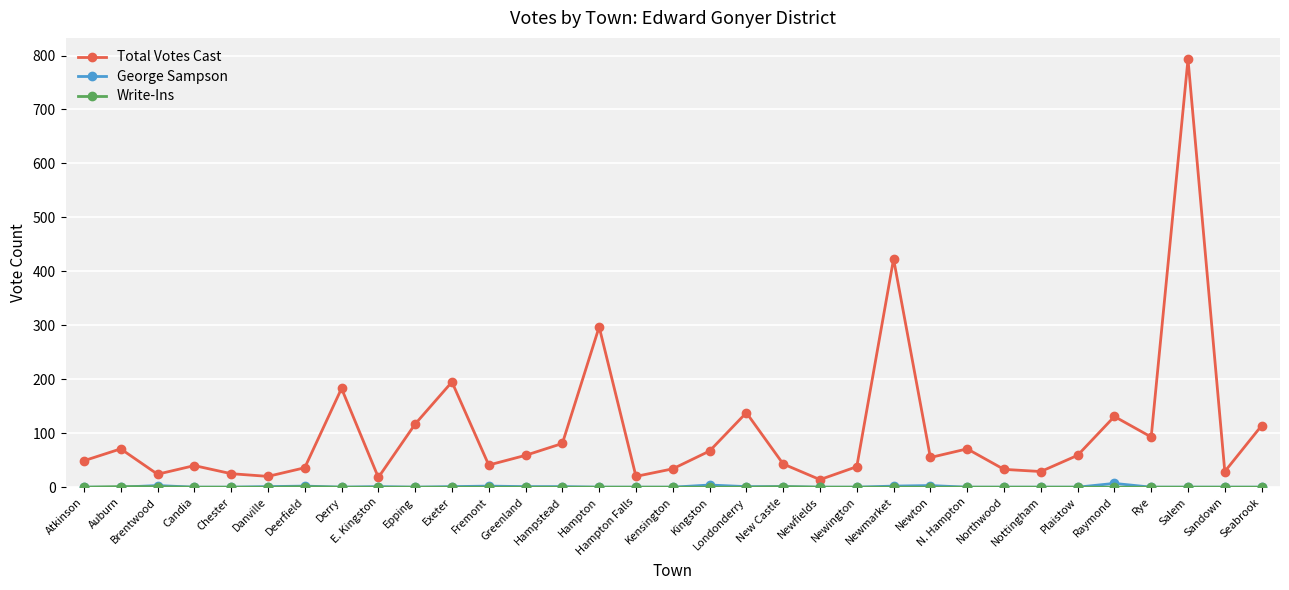

Which category has the highest value across all series?

Salem